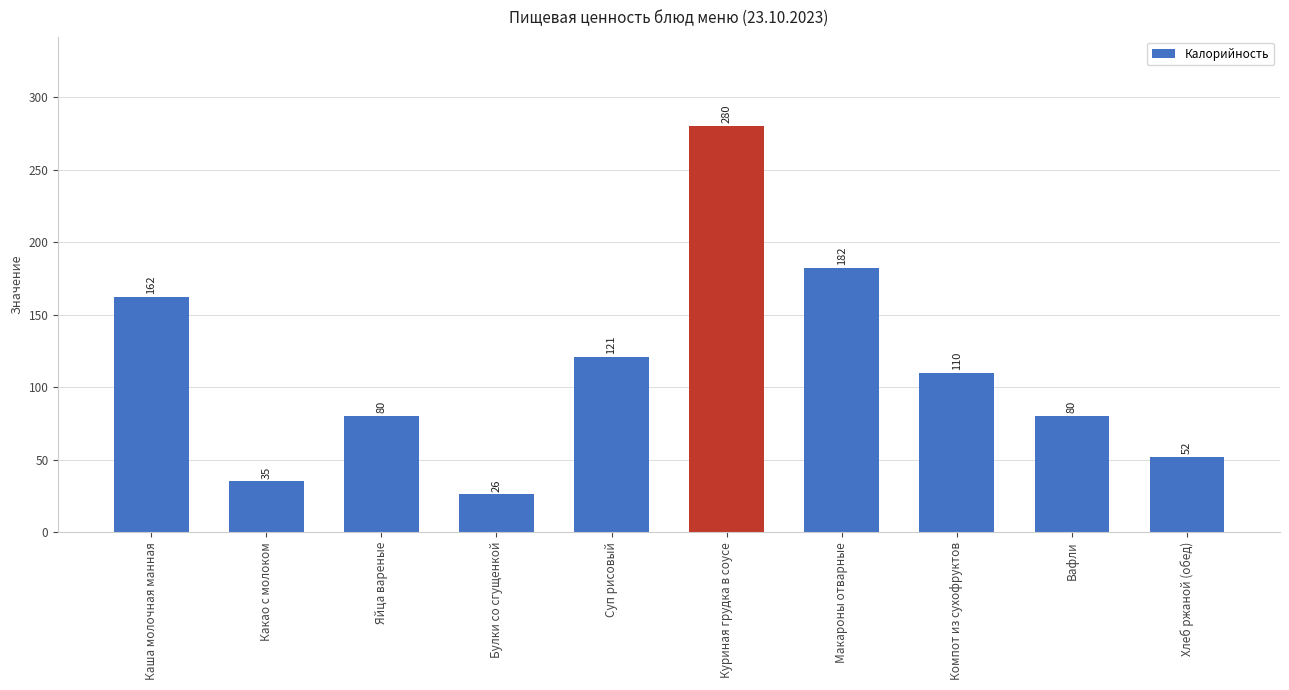

What position from the left is Какао с молоком?

2